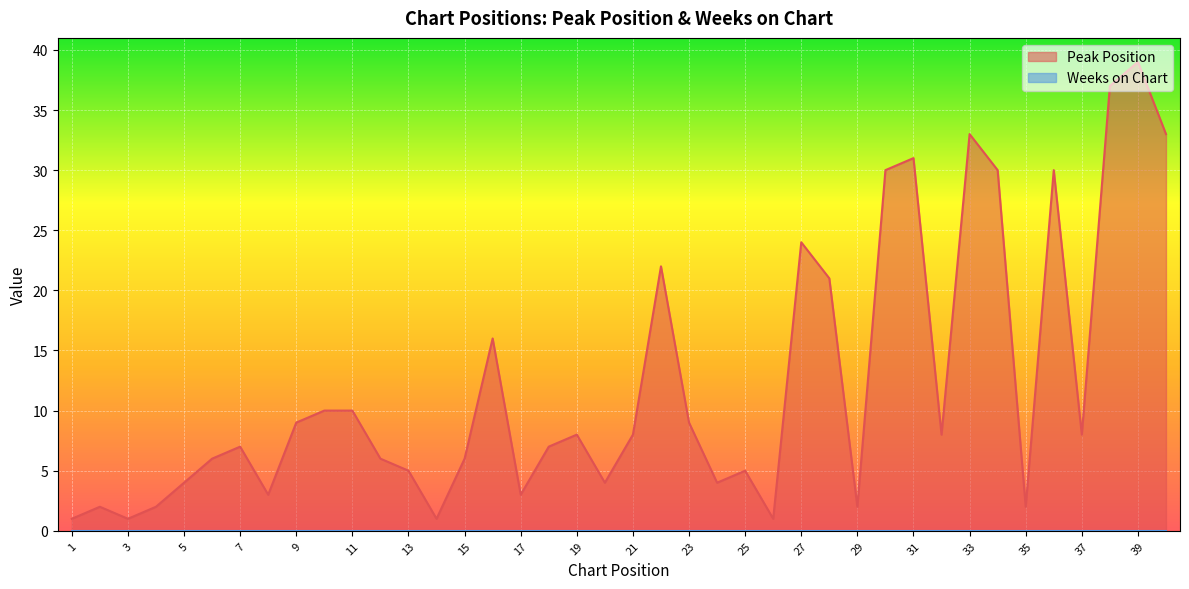

What is the sum of all values?

488